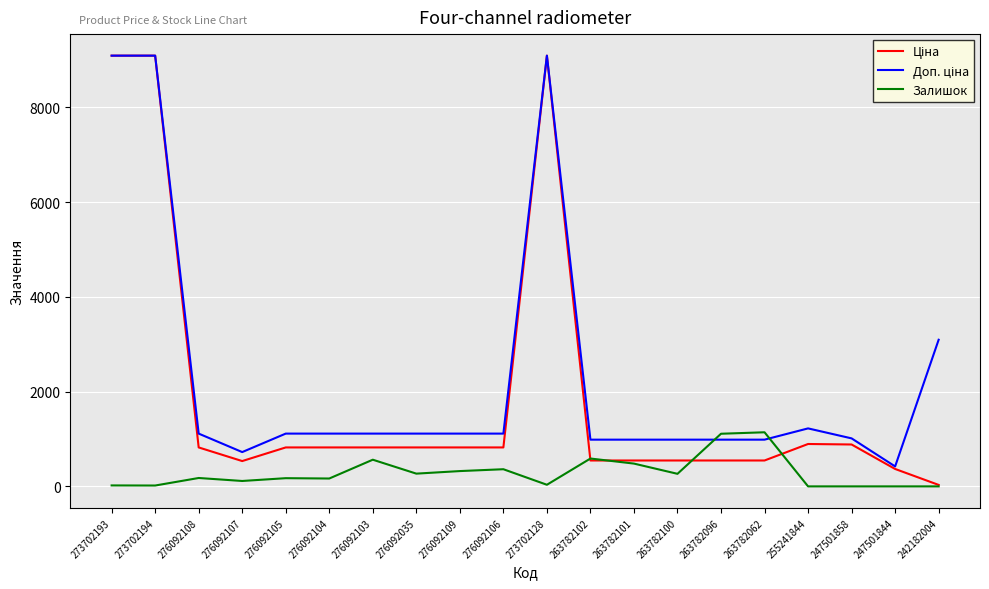

What is the total value across all series at 247501858?

1897.4